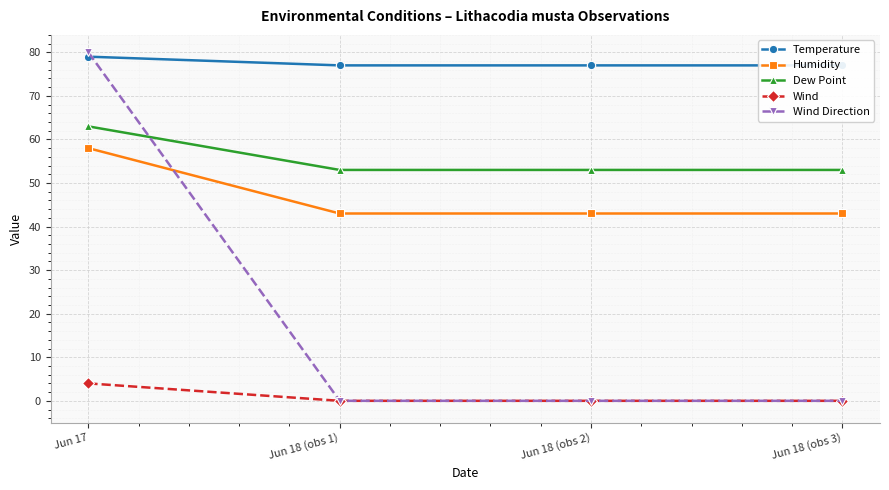

What is the label of the 1st point from the left?

Jun 17